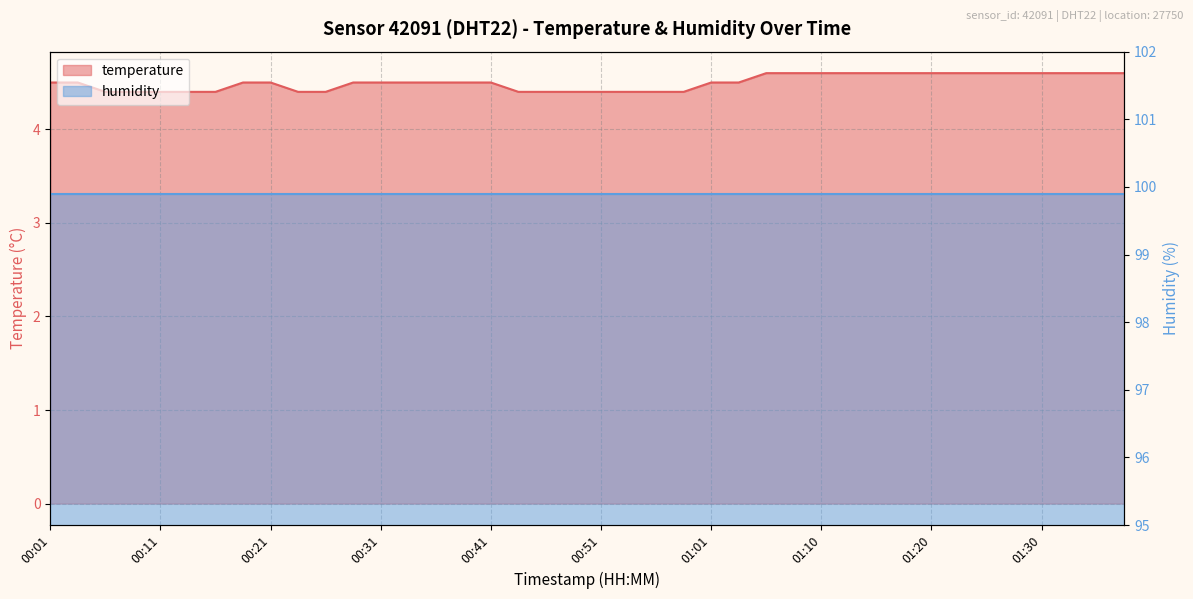

Does the chart display data point markers on the line(s)?

No